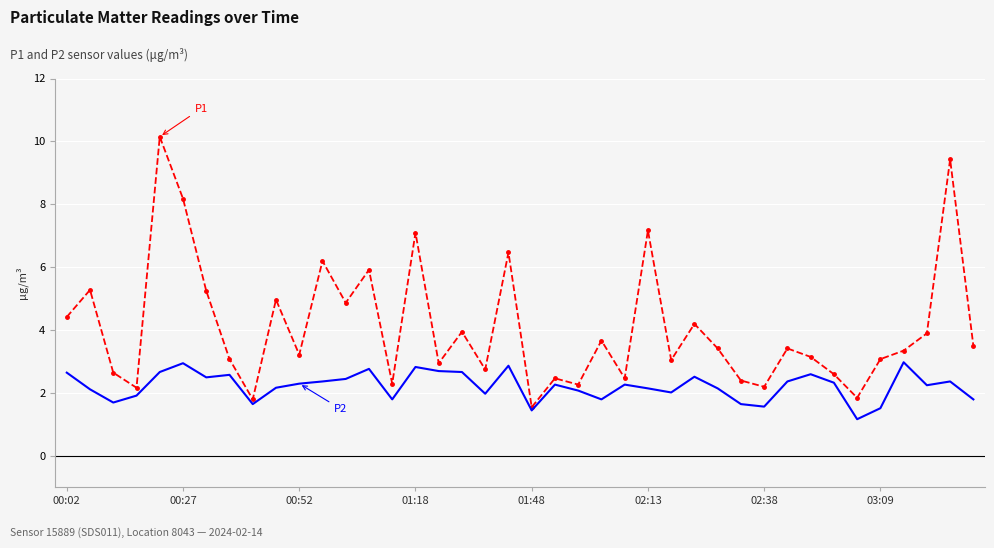

What is the greatest value displayed?

10.2